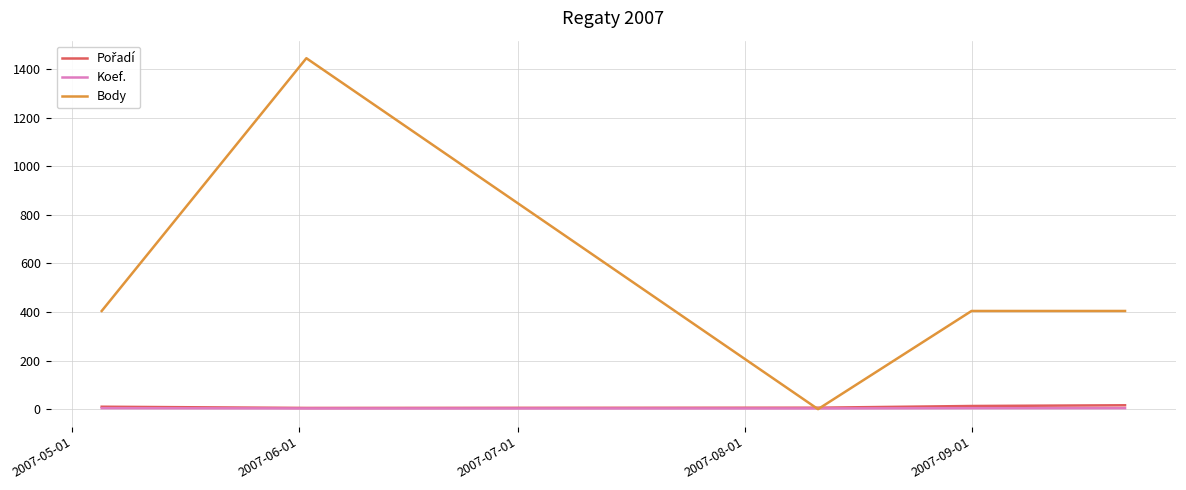

What is the greatest value displayed?

1444